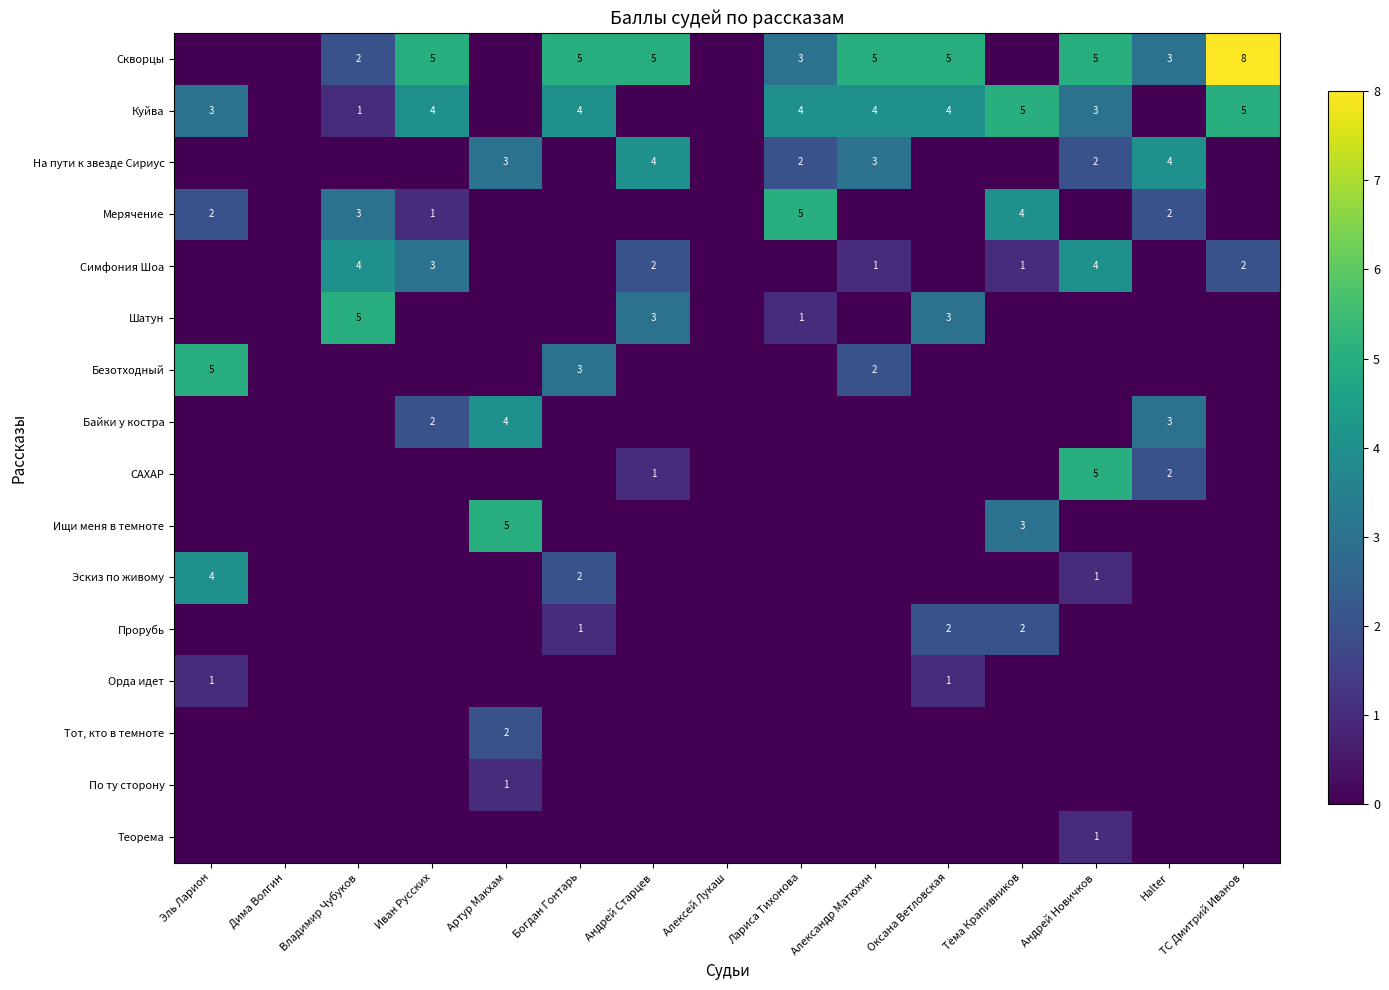

Is the value of Куйва at Иван Русских greater than the value of САХАР at Halter?

Yes